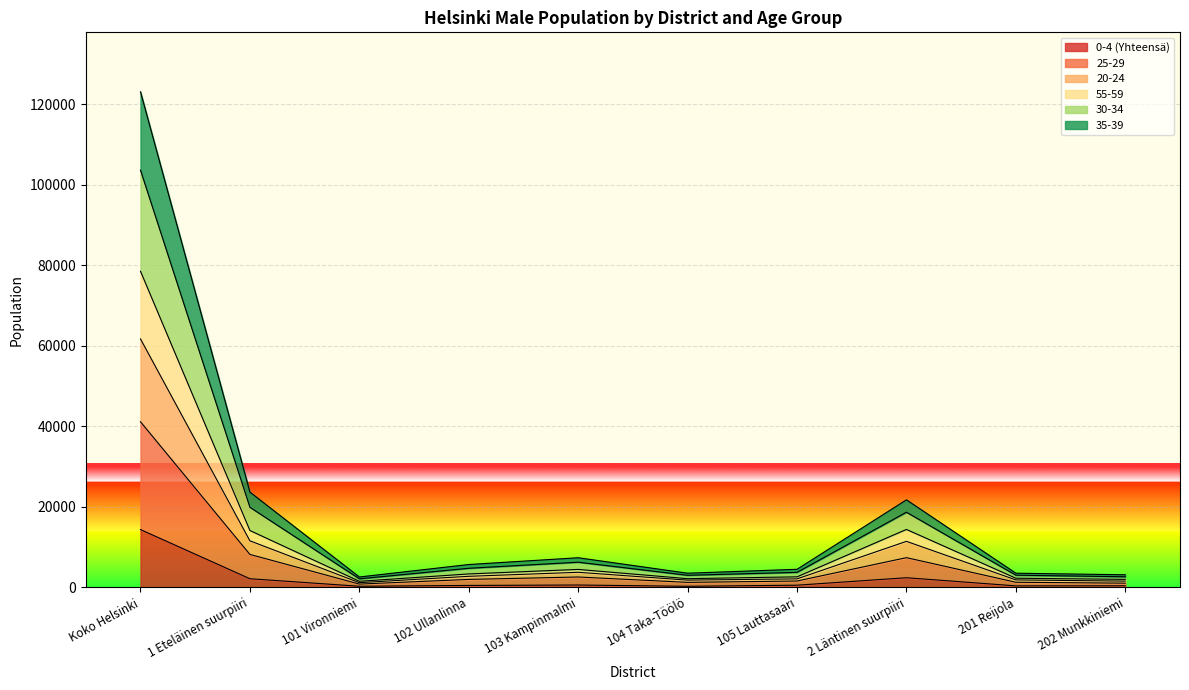

Is the value of 0-4 (Yhteensä) at 102 Ullanlinna greater than the value of 55-59 at 105 Lauttasaari?

No